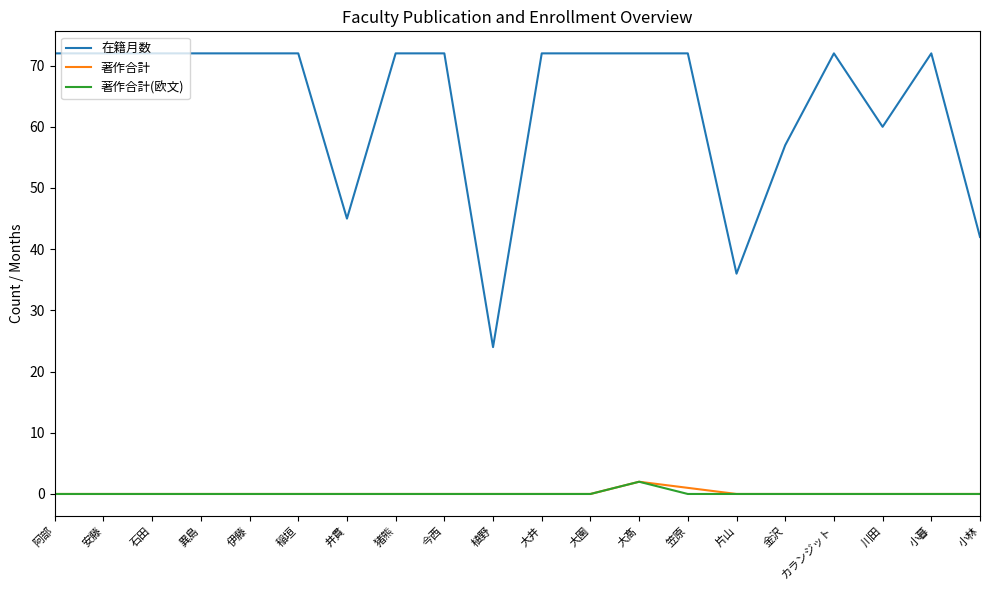

What are all the series names shown in the legend?

在籍月数, 著作合計, 著作合計(欧文)